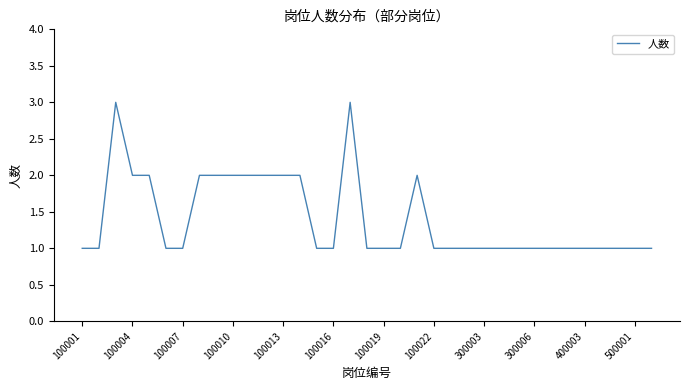

What is the maximum value shown in the chart?

3